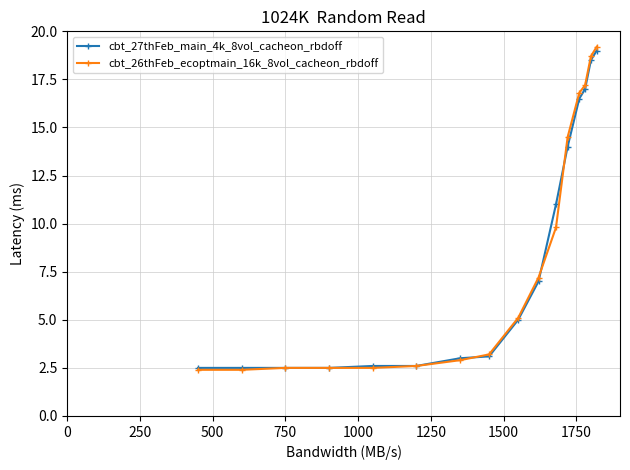

Reading right to left, what are all the values shown in this chart?

cbt_27thFeb_main_4k_8vol_cacheon_rbdoff: 19.0	18.5	17.0	16.5	14.0	11.0	7.0	5.0	3.1	3.0	2.6	2.6	2.5	2.5	2.5	2.5
cbt_26thFeb_ecoptmain_16k_8vol_cacheon_rbdoff: 19.2	18.7	17.2	16.8	14.5	9.8	7.2	5.1	3.2	2.9	2.6	2.5	2.5	2.5	2.4	2.4